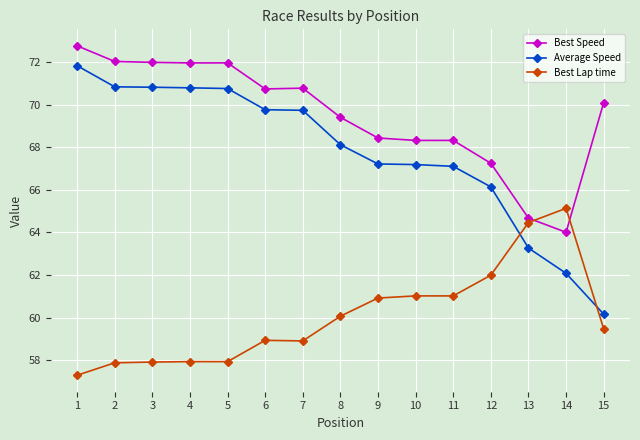

How many data points does each series have?

15